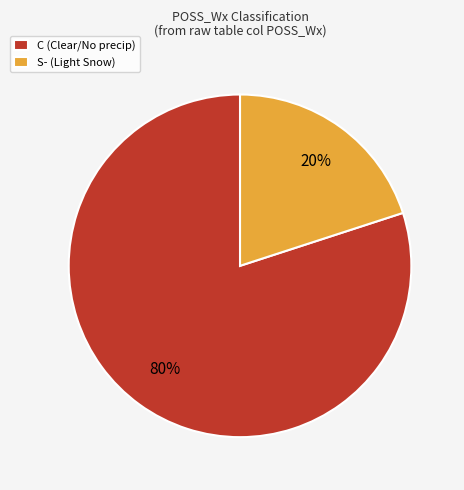

Which category has the smallest portion of the pie?

S- (Light Snow)